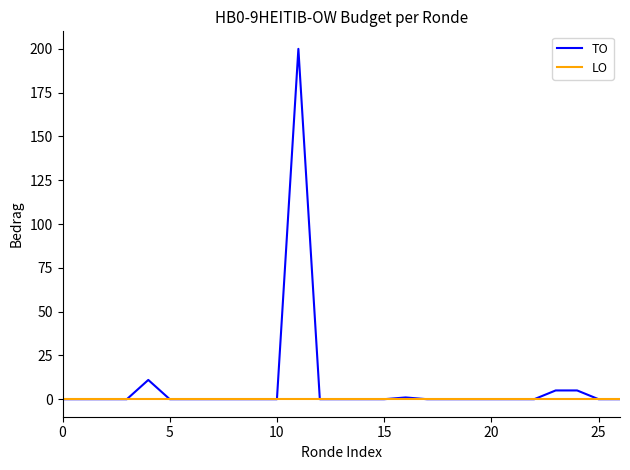

Which series has the widest spread of values?

TO